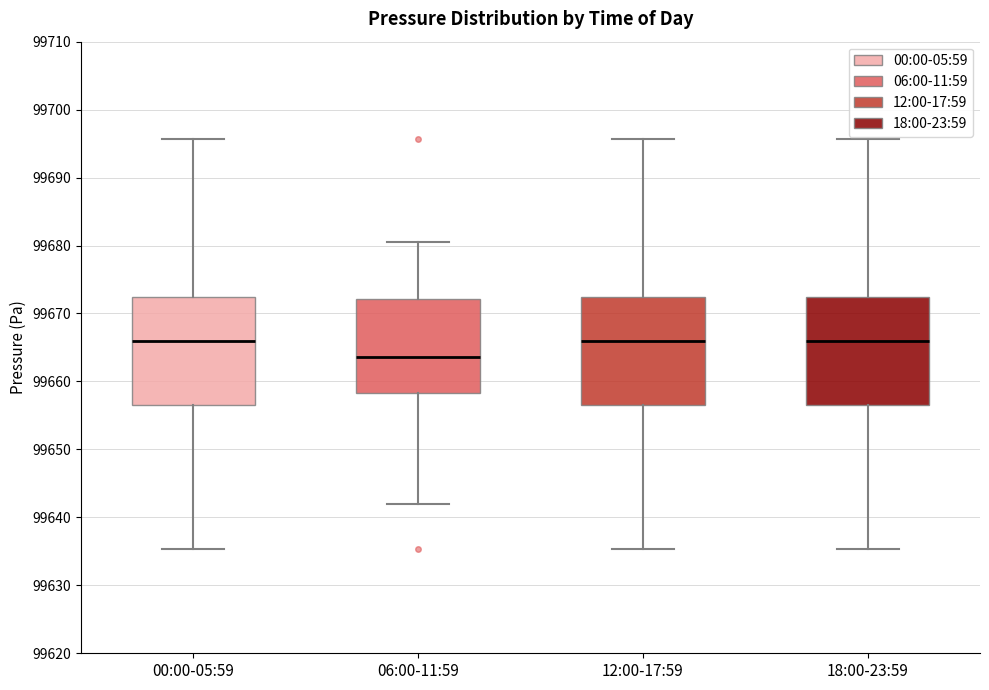

Where is the lower edge of the box for 06:00-11:59 on the y-axis? The values are not printed on the chart, so give them approximately, as read against the axis.

99658